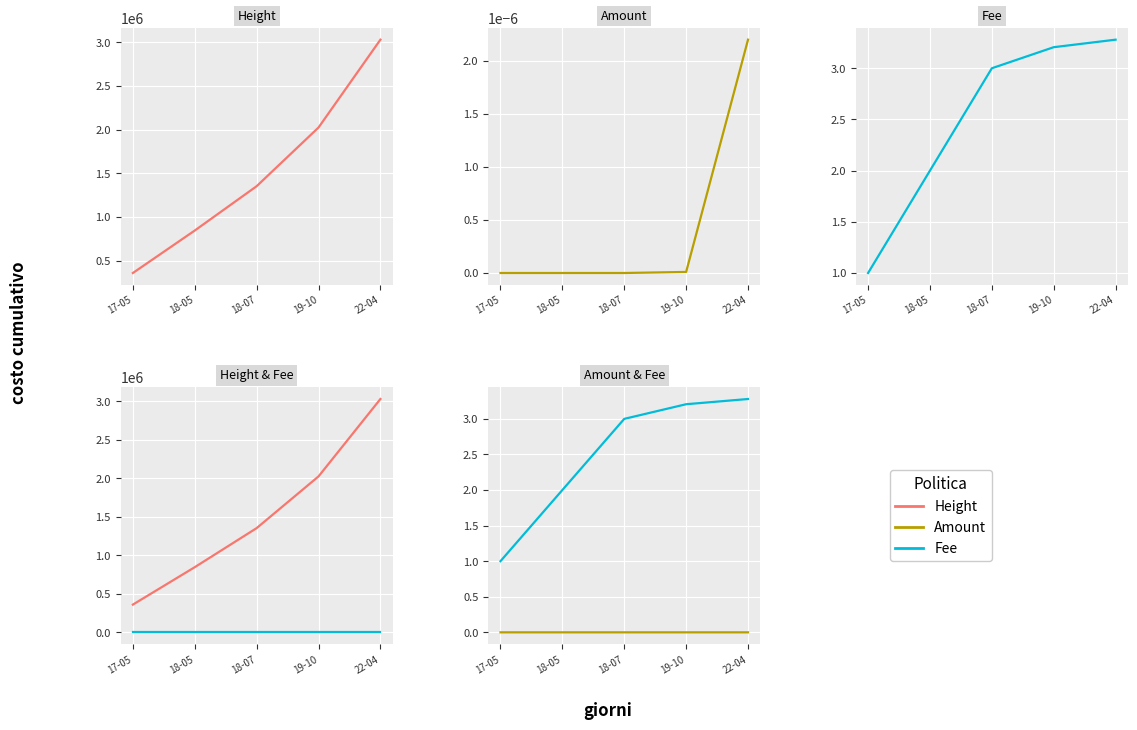

What is the minimum value for Height?

360316.0